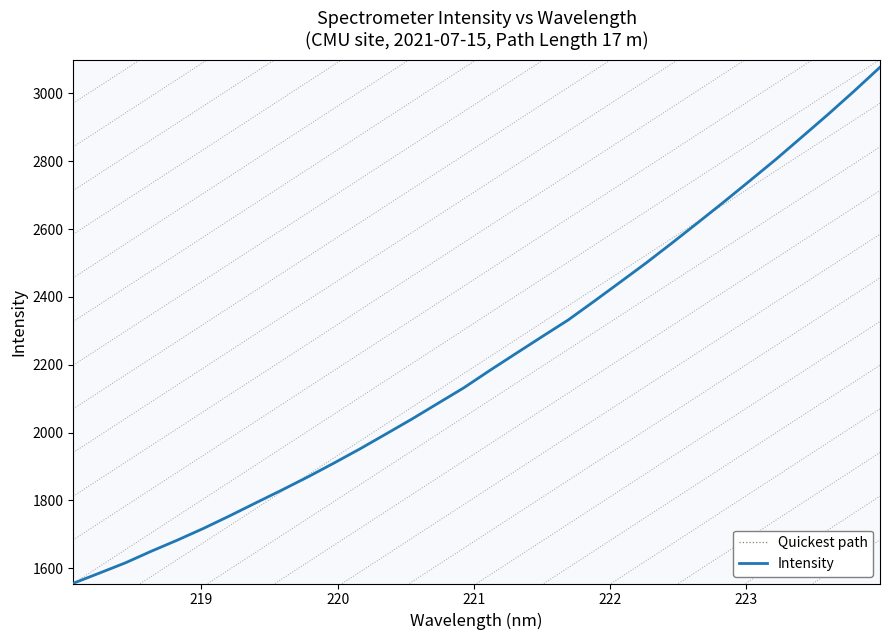

True or false: the data has more than 1 interior local peaks.

False